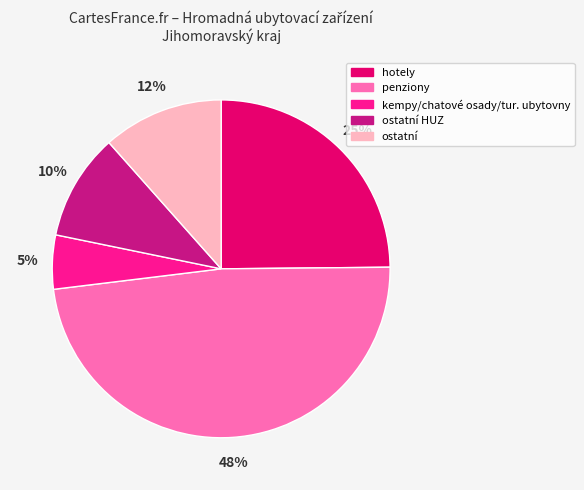

Is there any slice that represents more than half of the pie?

No